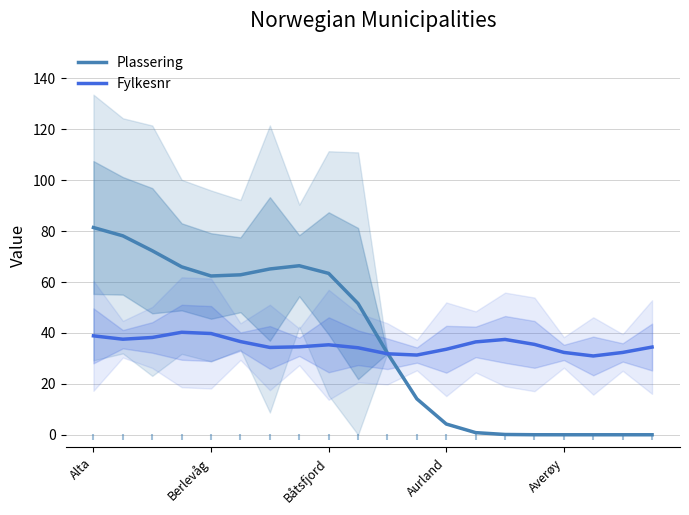

Which series contains the lowest Y value?

Plassering